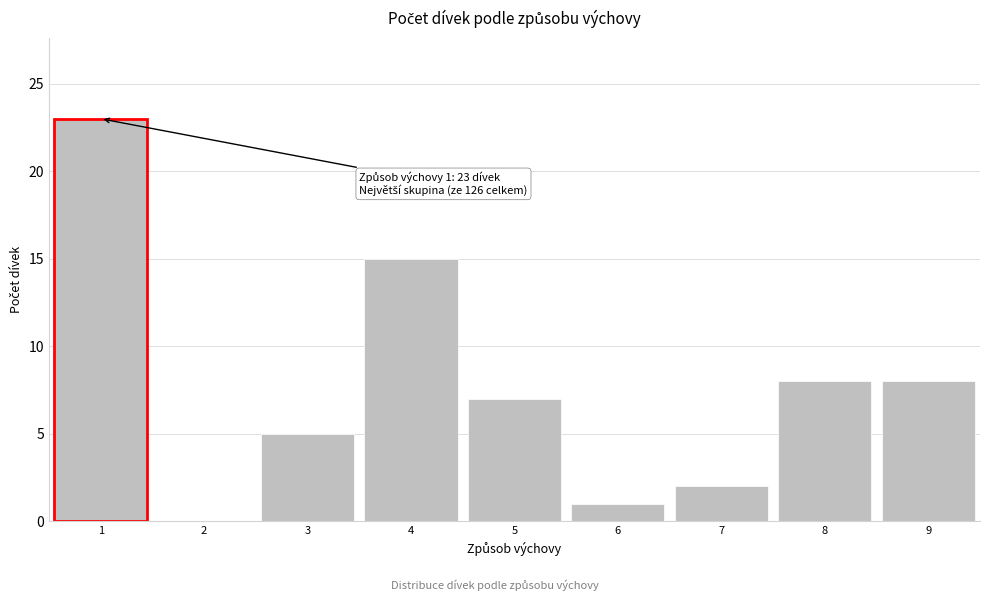

Reading left to right, extract all data points from this chart.

1=23	2=0	3=5	4=15	5=7	6=1	7=2	8=8	9=8